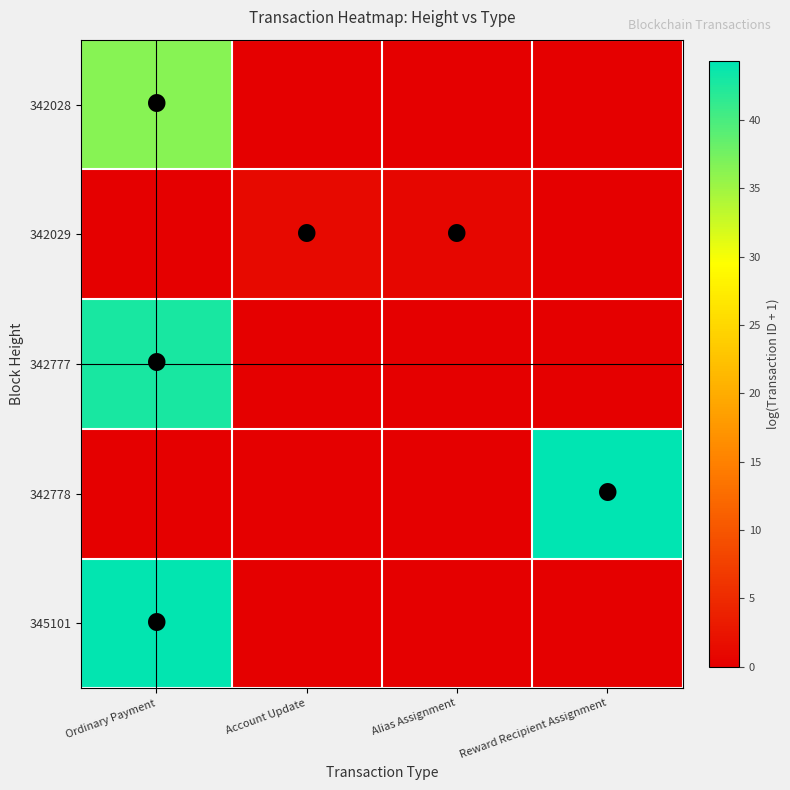

How many data points does each series have?

4